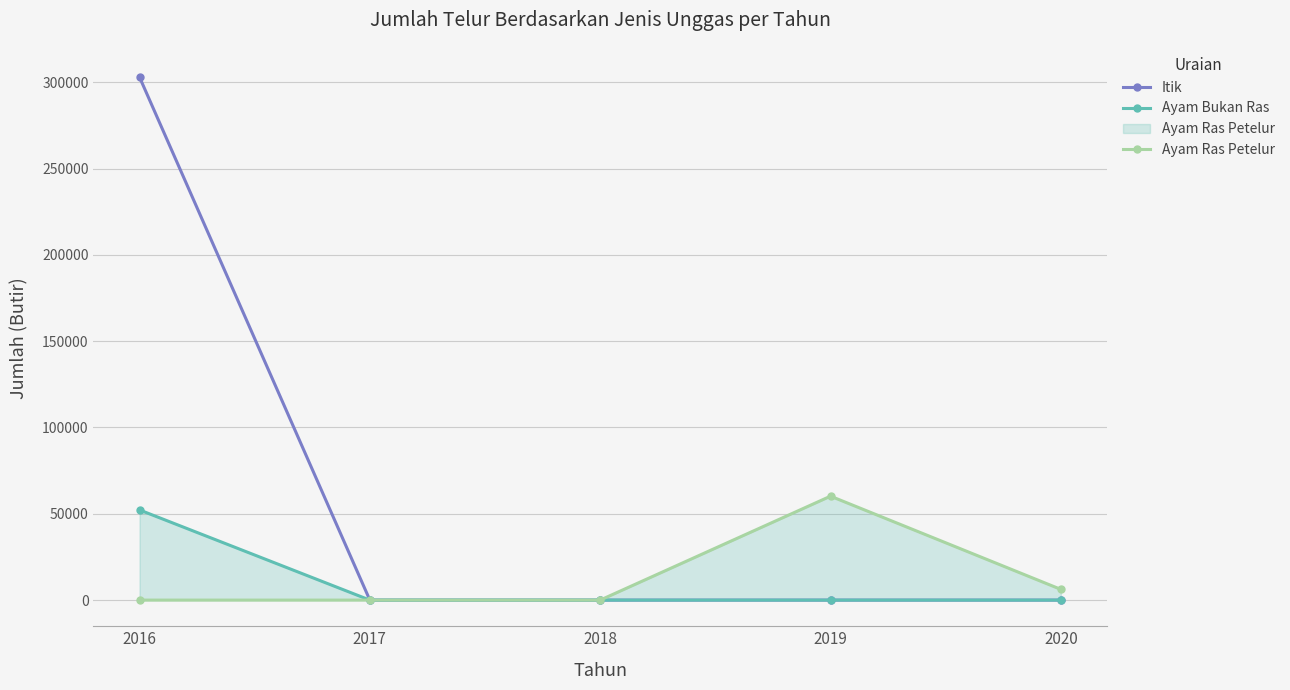

How many interior local peaks does the Ayam Ras Petelur series have?

1